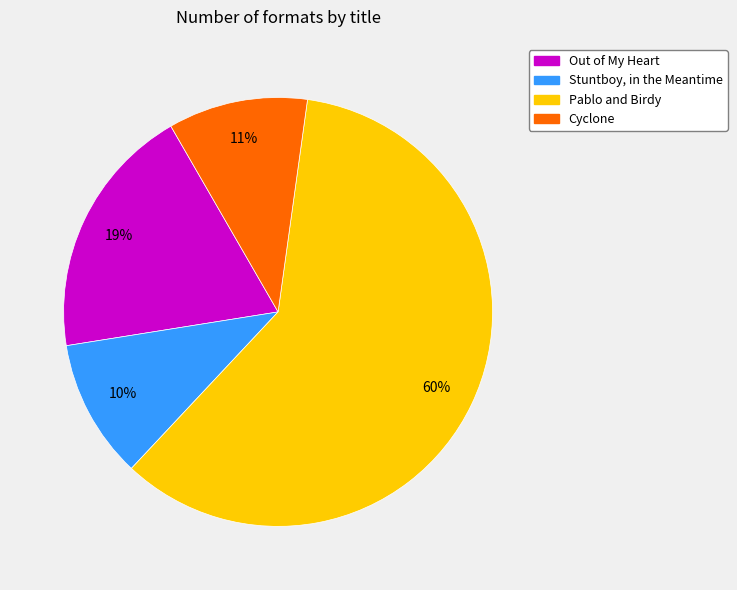

To the nearest percent, what is the combined percentage of Cyclone and Stuntboy, in the Meantime?

21%